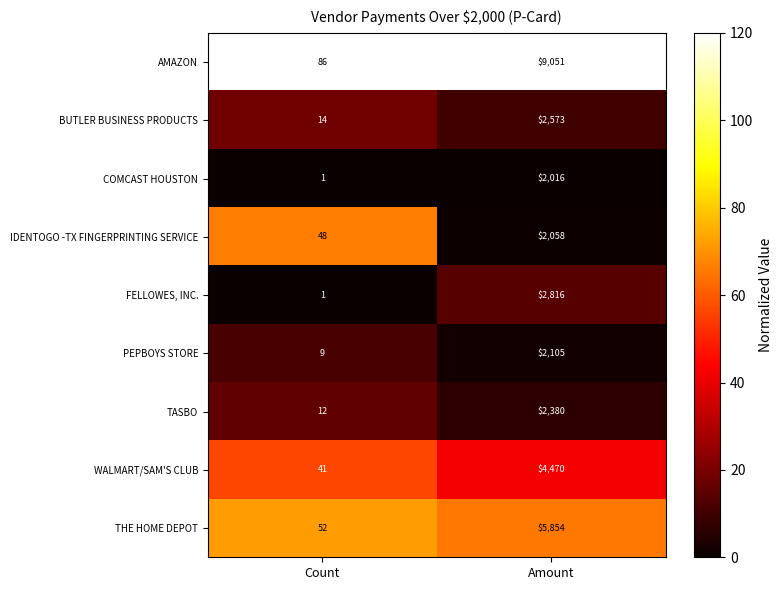

The WALMART/SAM'S CLUB series shows 41 at Count. True or false?

True